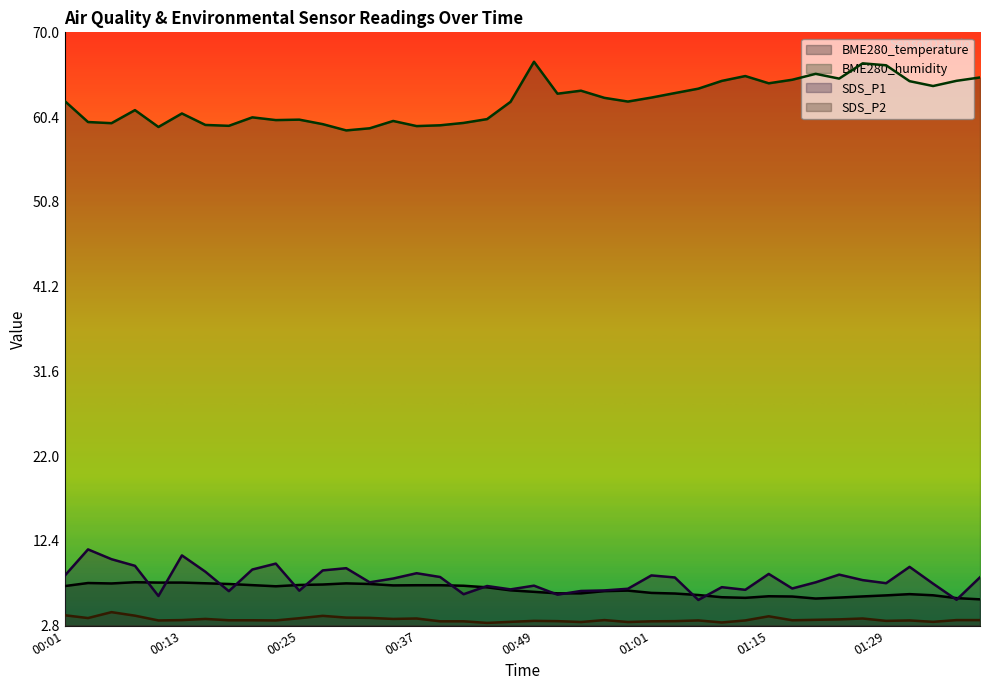

True or false: BME280_temperature has more than 0 points higher than both neighbors.

True